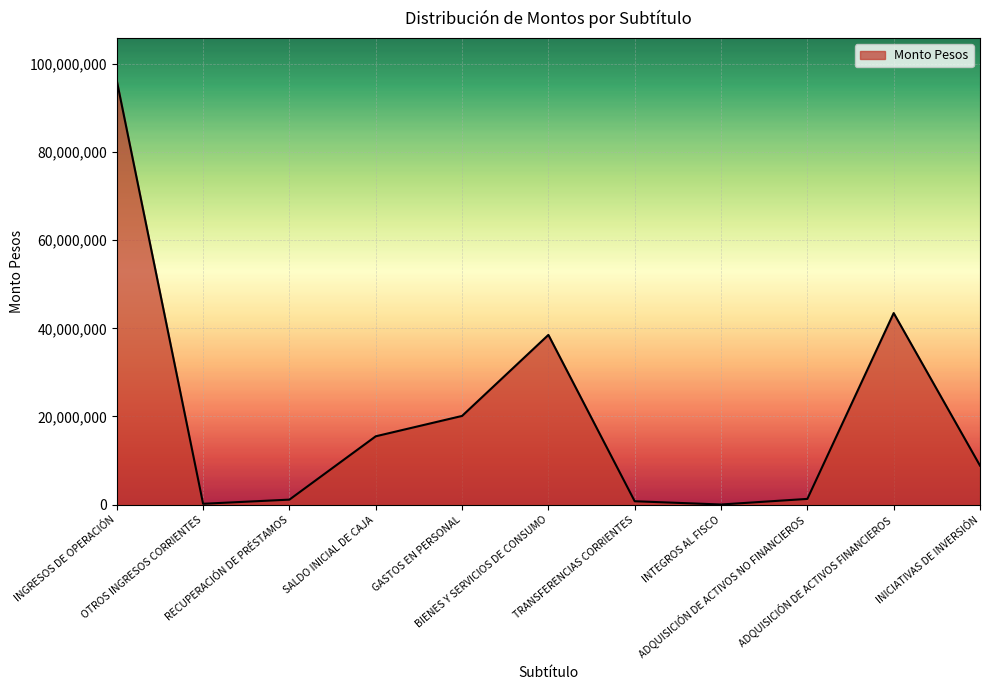

What is the difference between the maximum and minimum values?

96168186